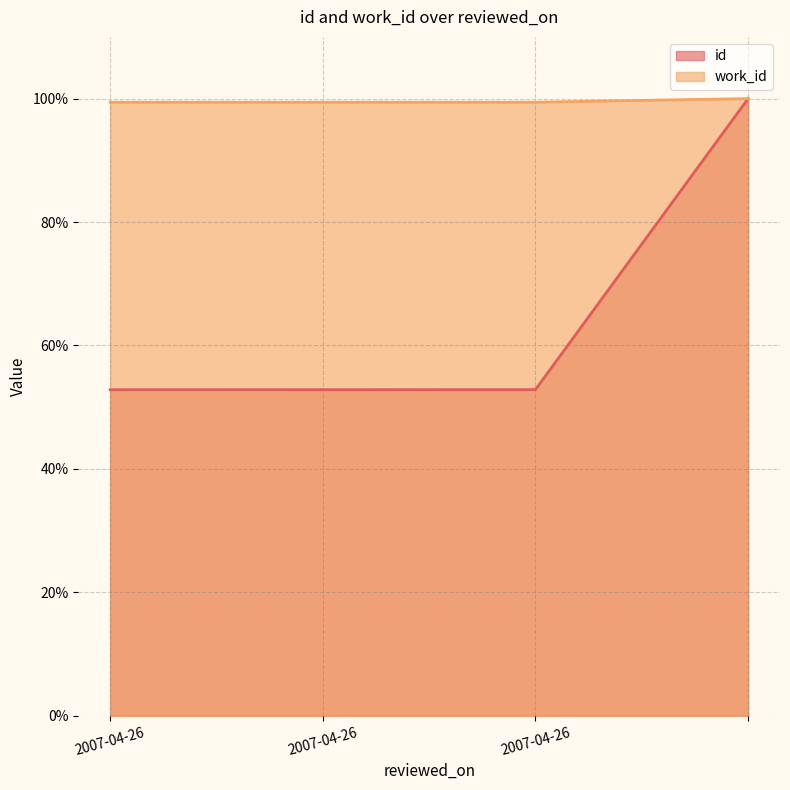

Which category has the lowest value in the work_id series?

2007-04-26